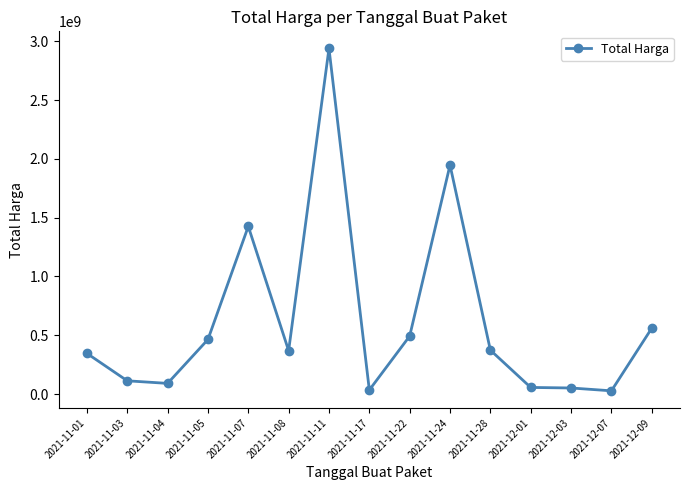

How many lines are shown in the chart?

1